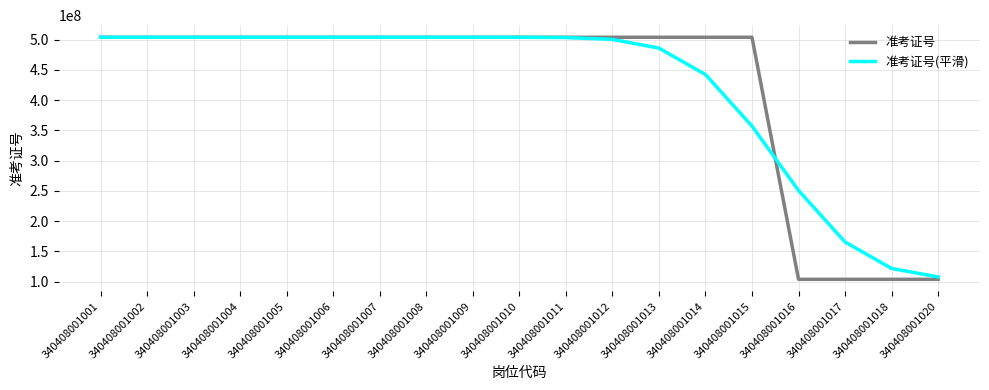

Which series has the widest spread of values?

准考证号